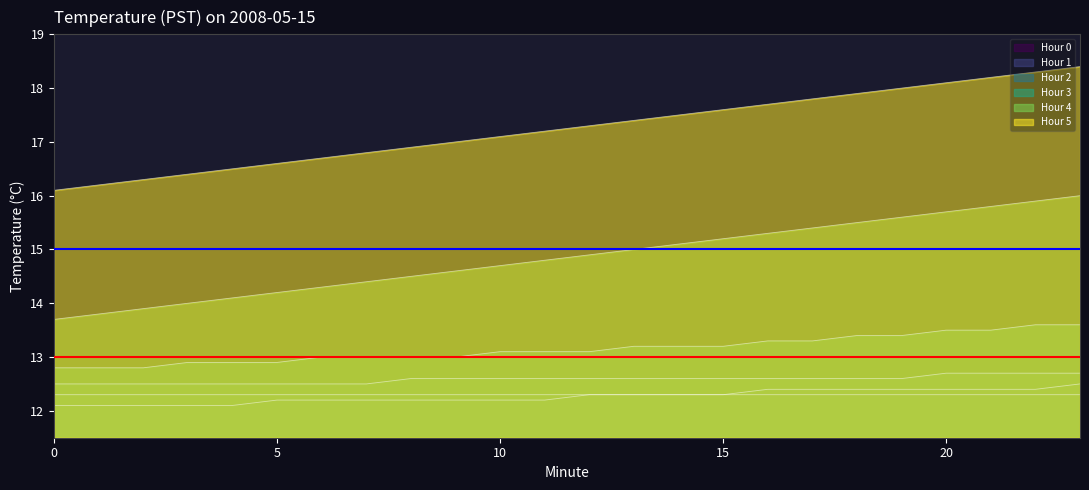

What is the sum of all Hour 0 values?

293.5